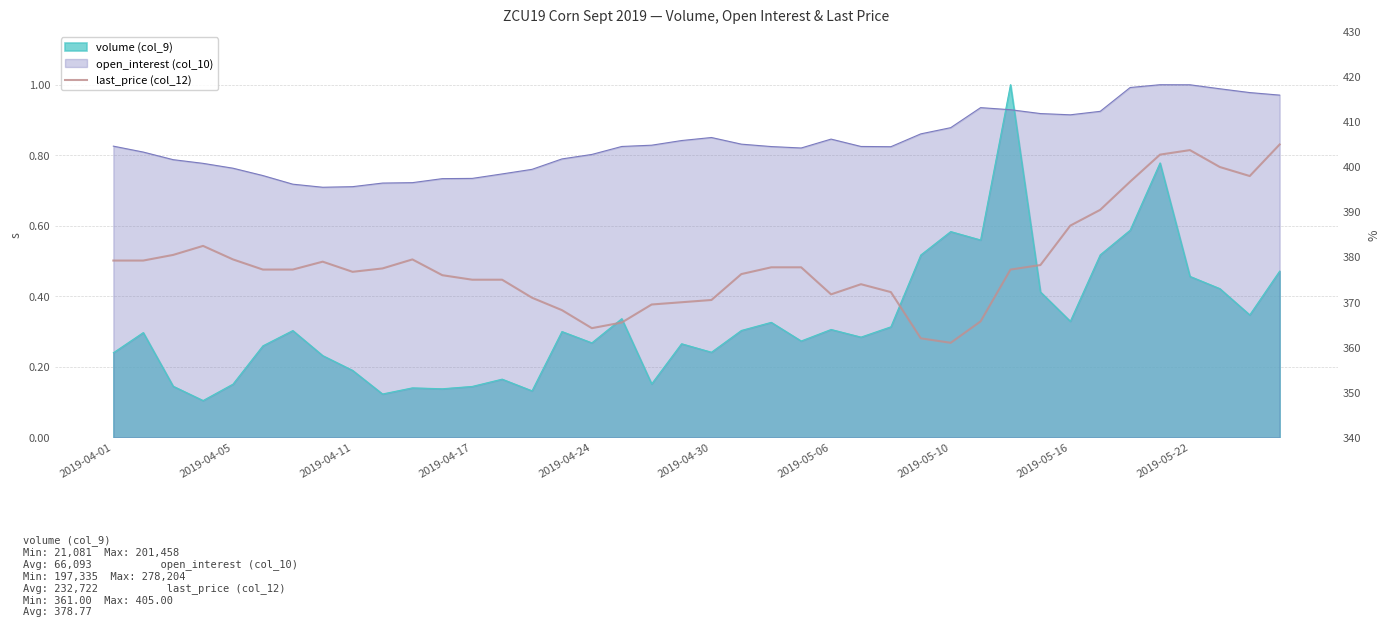

Read the value at 39.

405.0